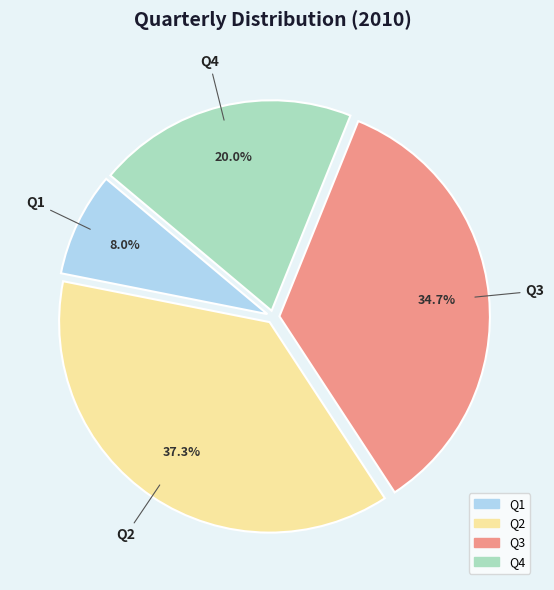

To the nearest percent, what is the average slice percentage?

25%